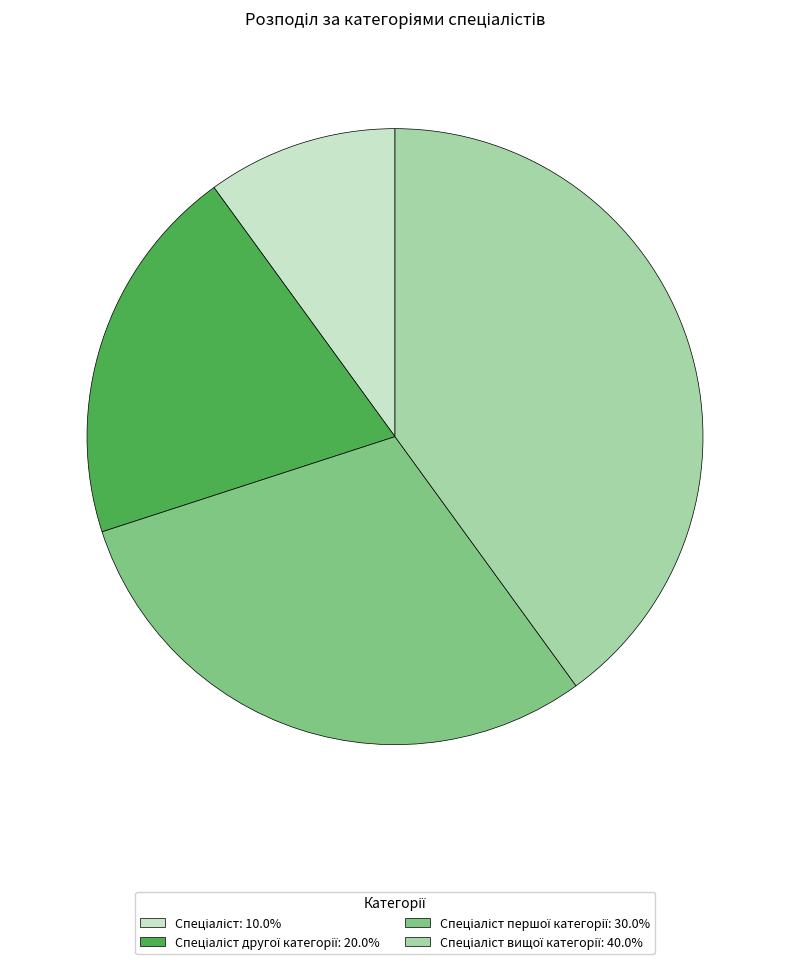

Is there any slice that represents more than half of the pie?

No